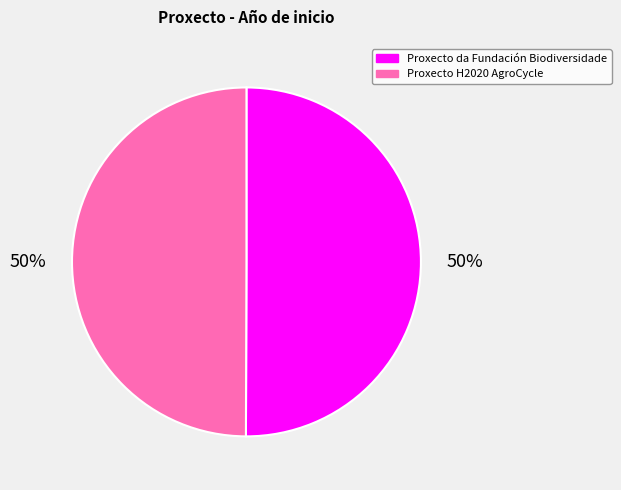

Count the number of slices in the pie.

2